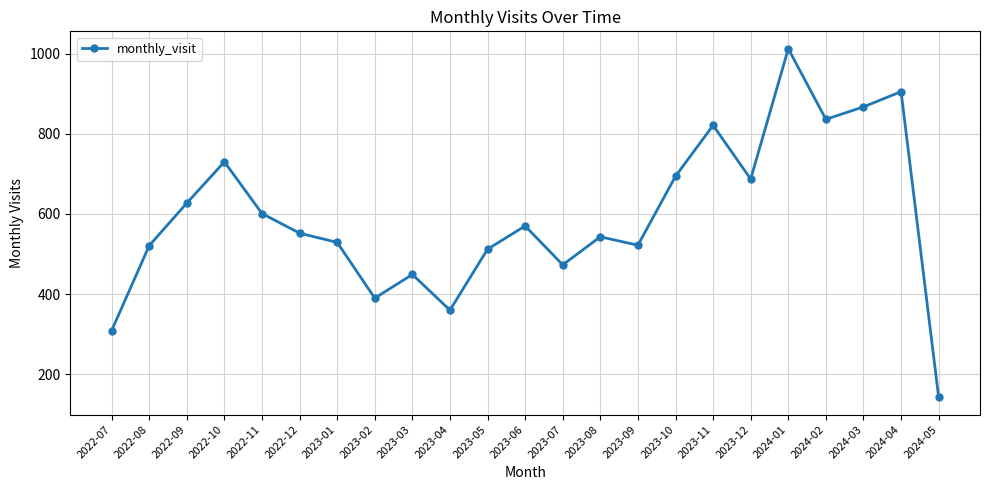

What is the label of the 23rd point from the right?

2022-07